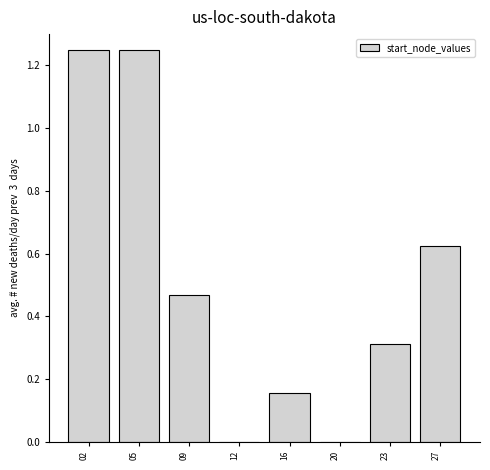

The chart shows a value of 0.2 at 27. True or false?

False